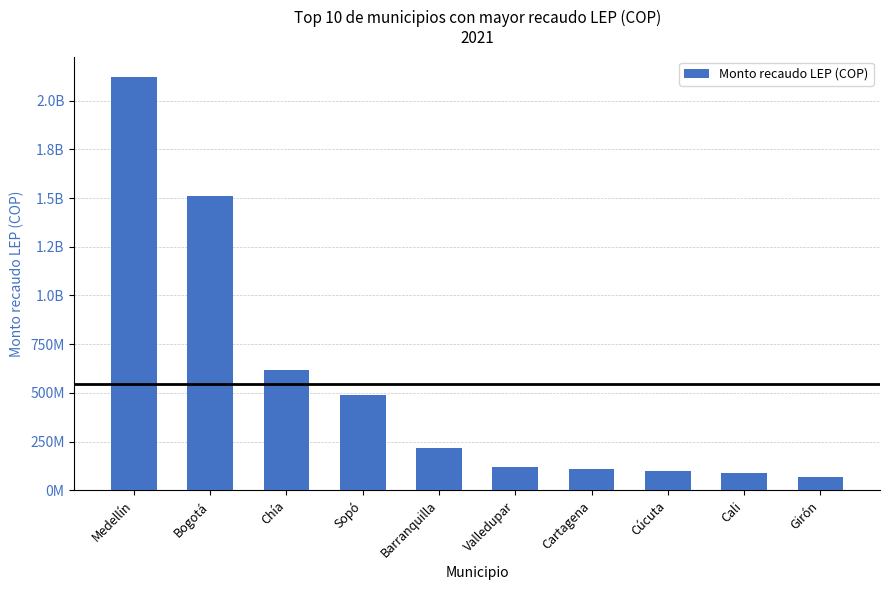

Does the chart contain any negative values?

No